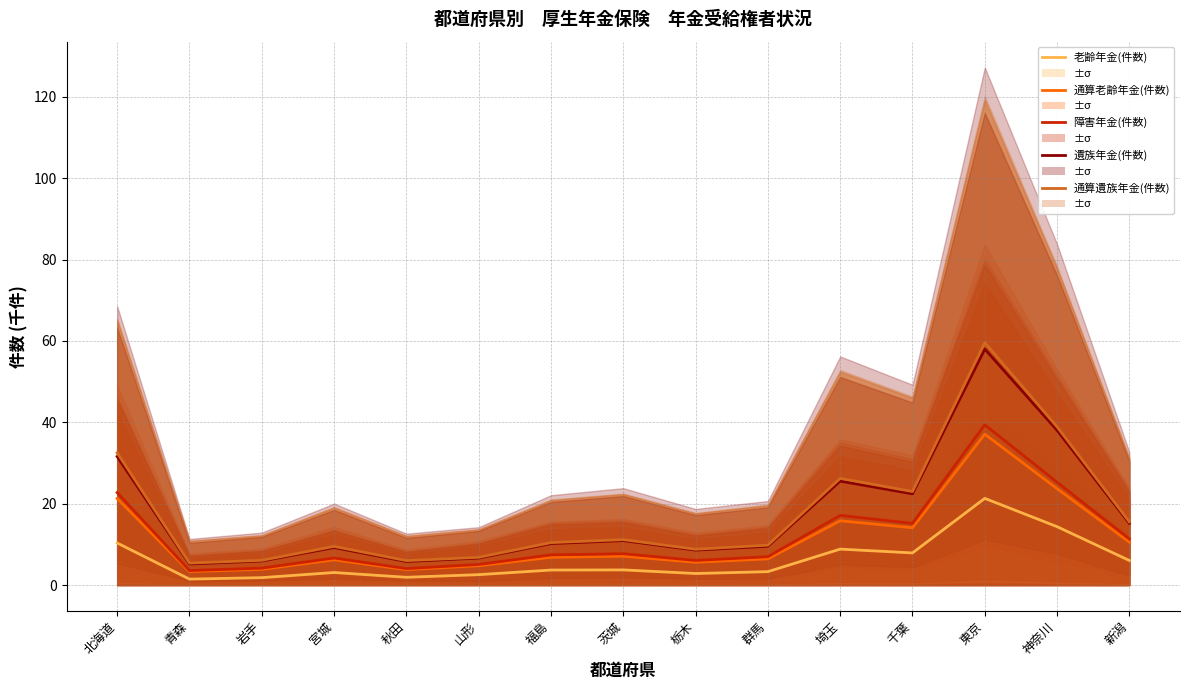

Rank the series by their maximum value, from lowest to highest.

老齢年金(件数), 通算老齢年金(件数), 障害年金(件数), 遺族年金(件数), 通算遺族年金(件数)